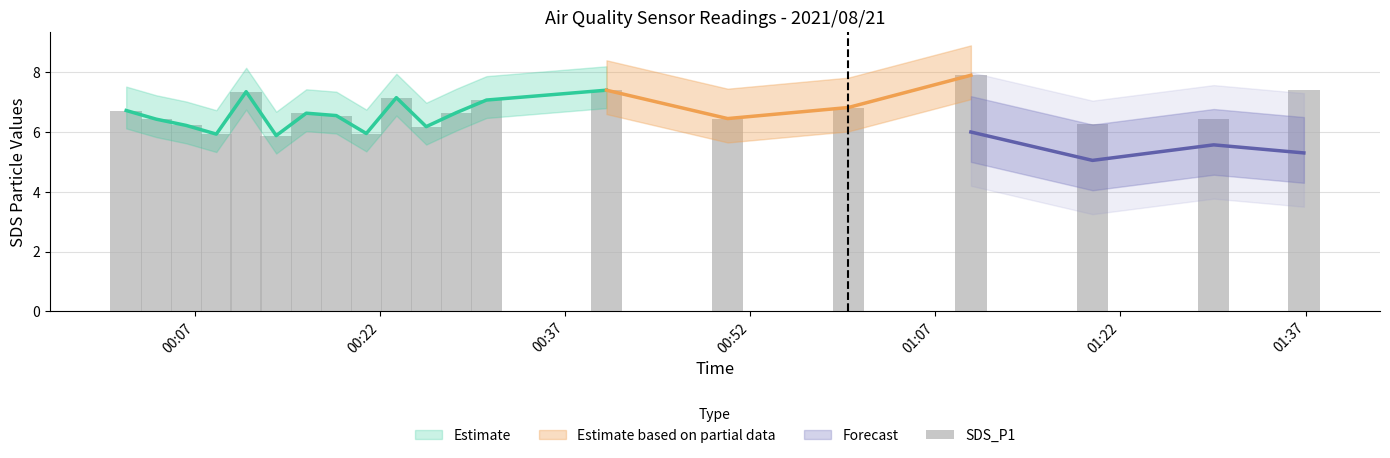

Does the chart contain any negative values?

No